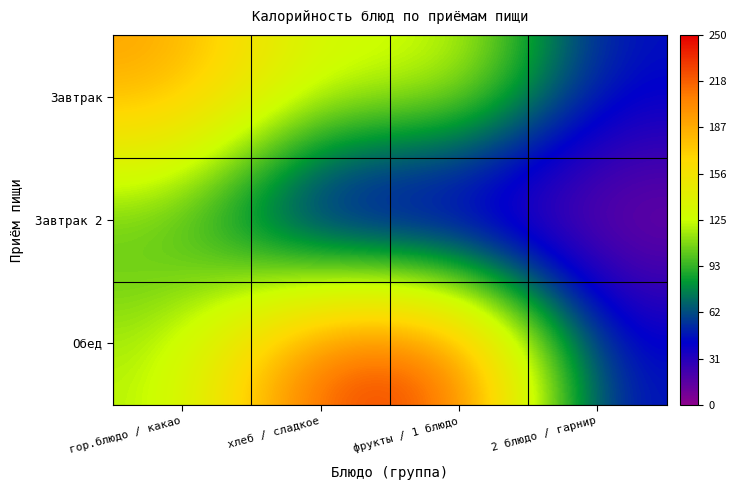

How many distinct data groups are displayed?

3